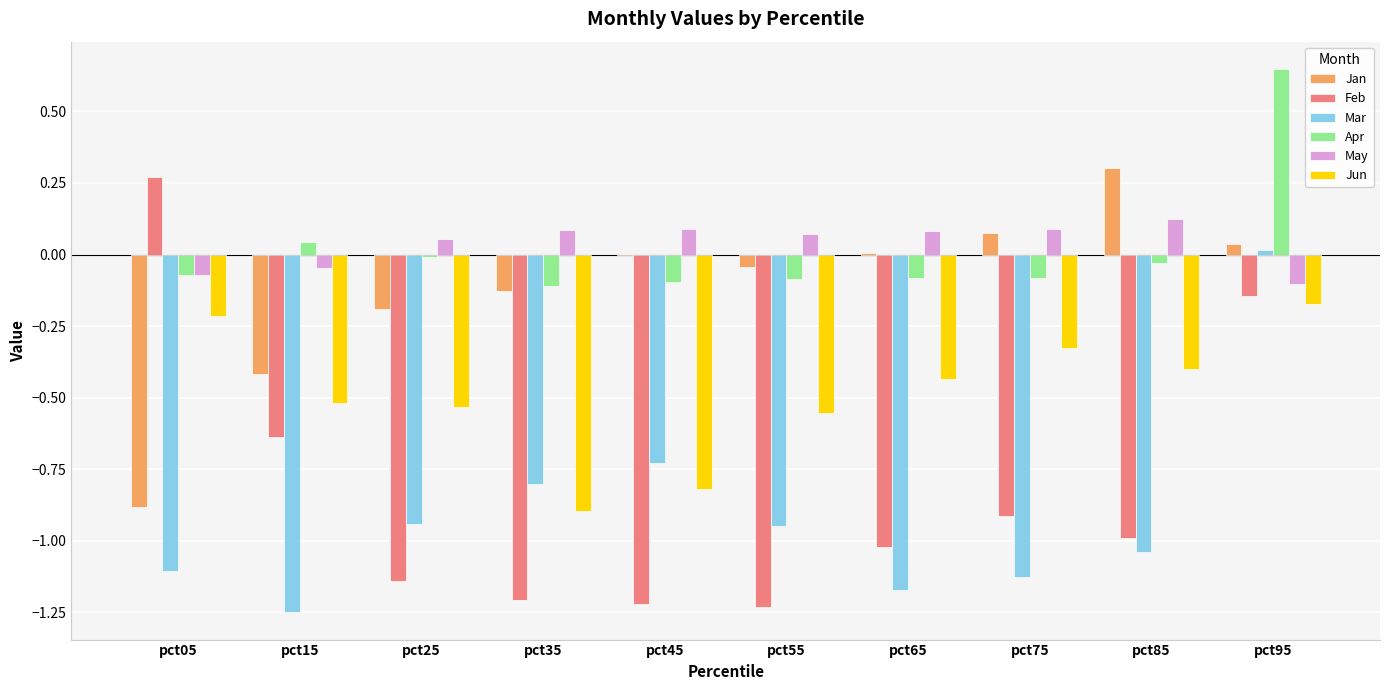

What is the sum of all Mar values?

-9.1